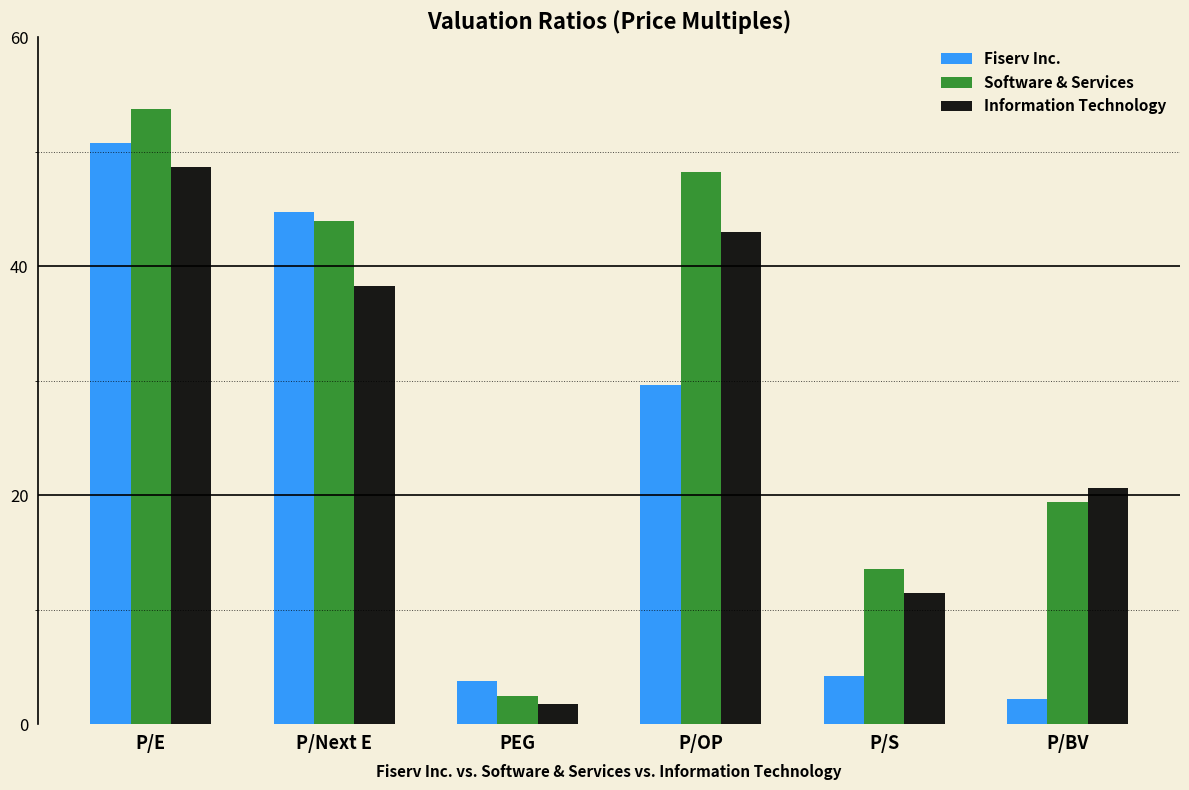

What is the difference between the highest and lowest values at P/E?

5.0